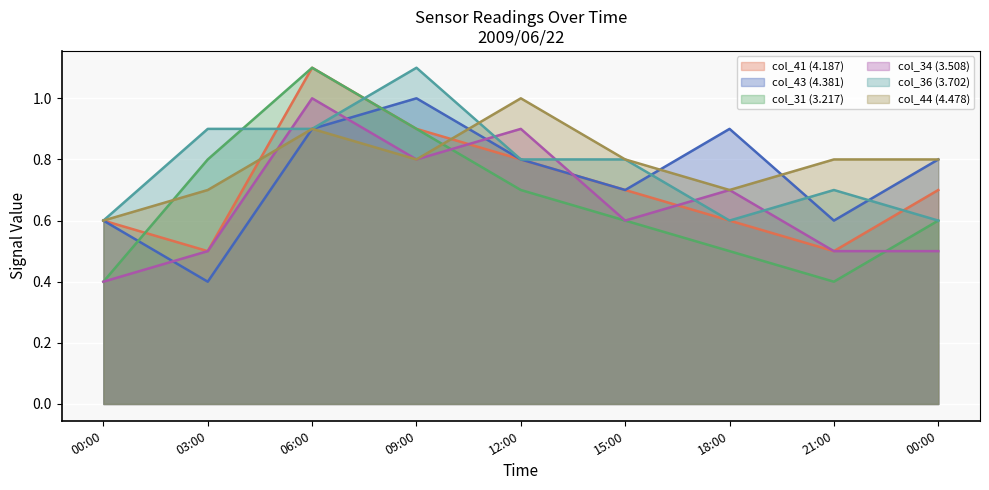

List the labels in order of col_41 (4.187) value, largest first.

06:00, 09:00, 12:00, 15:00, 00:00, 00:00, 18:00, 03:00, 21:00